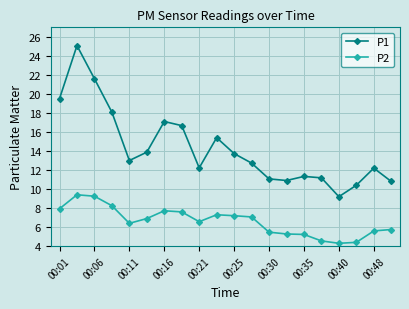

How many lines are shown in the chart?

2